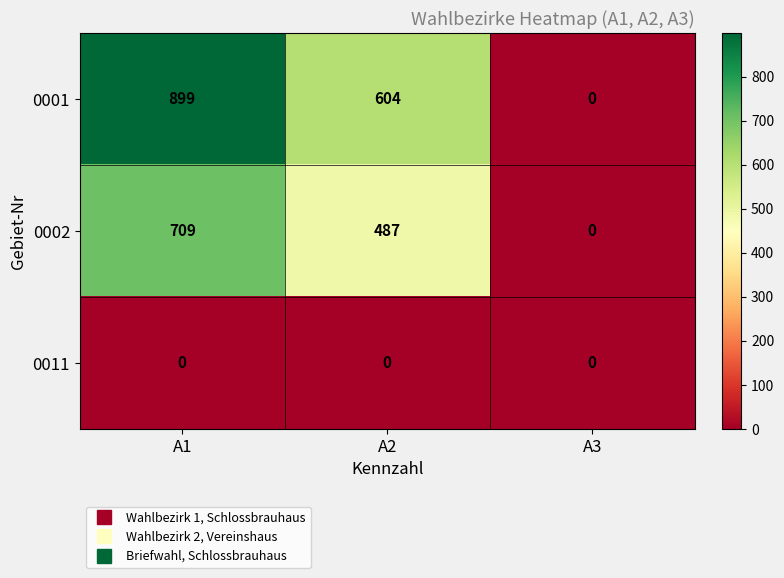

Reading left to right, transcribe all the data shown in this chart.

0001: 899	604	0
0002: 709	487	0
0011: 0	0	0